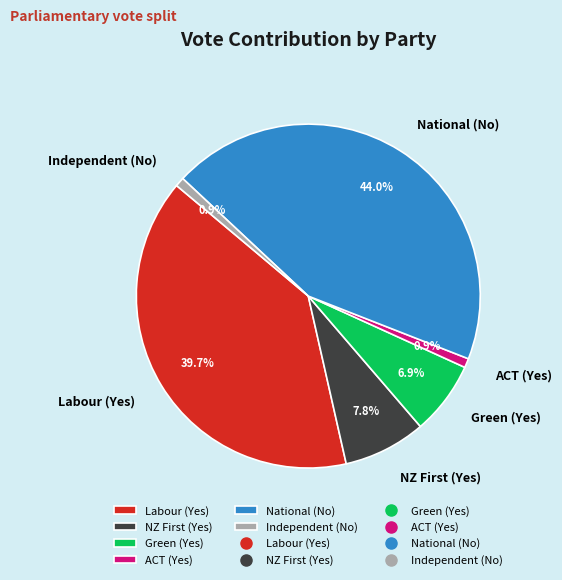

What percentage do Independent (No) and Green (Yes) together represent?

7.8%